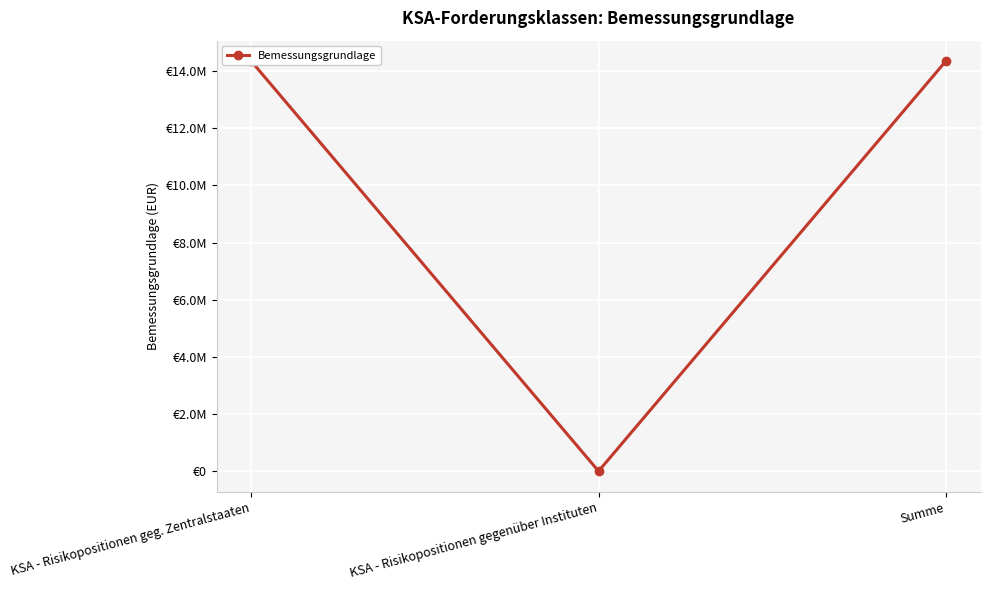

List the labels in order of value, largest first.

Summe, KSA - Risikopositionen geg. Zentralstaaten, KSA - Risikopositionen gegenüber Instituten